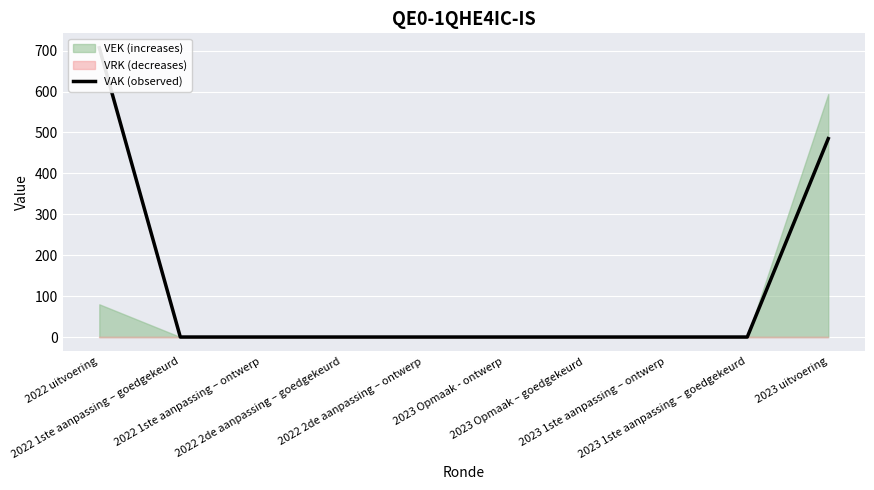

Which has a higher value, 2023 uitvoering or 2022 2de aanpassing – ontwerp?

2023 uitvoering